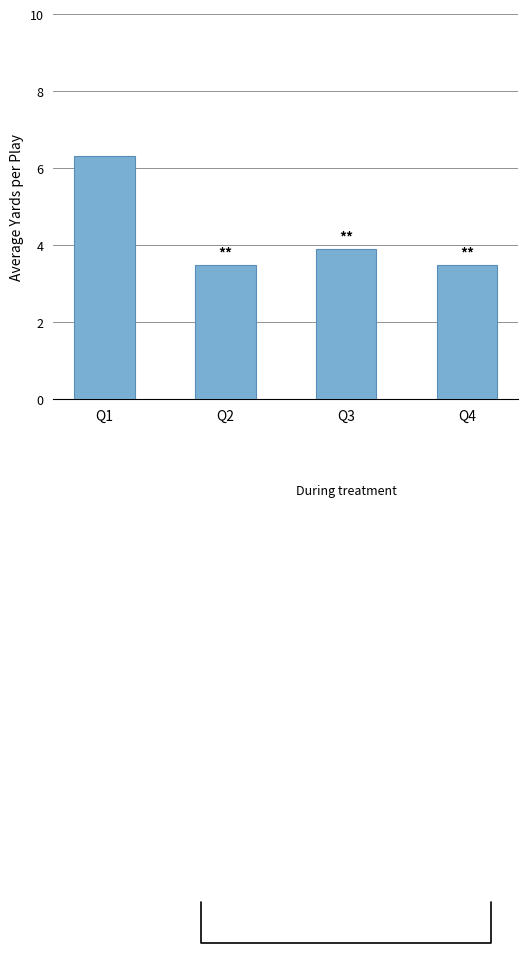

True or false: the data shows 9.3 at Q1.

False